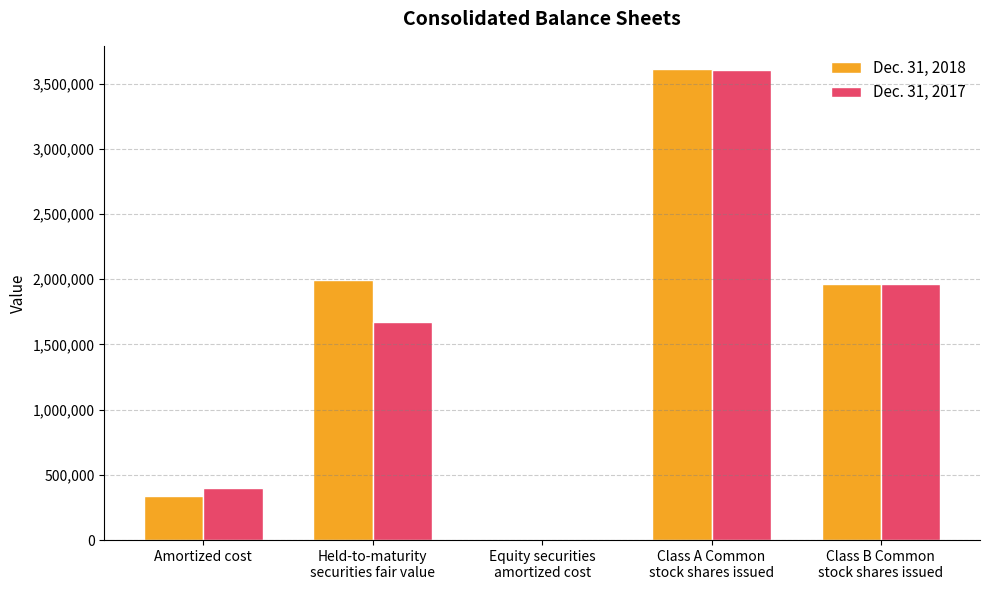

The Dec. 31, 2018 series shows 571956 at Amortized cost. True or false?

False